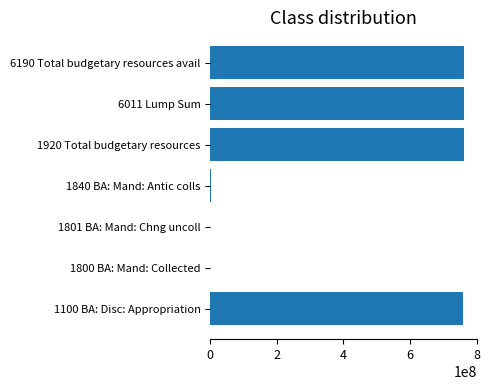

What is the sum of all values?

3050832000